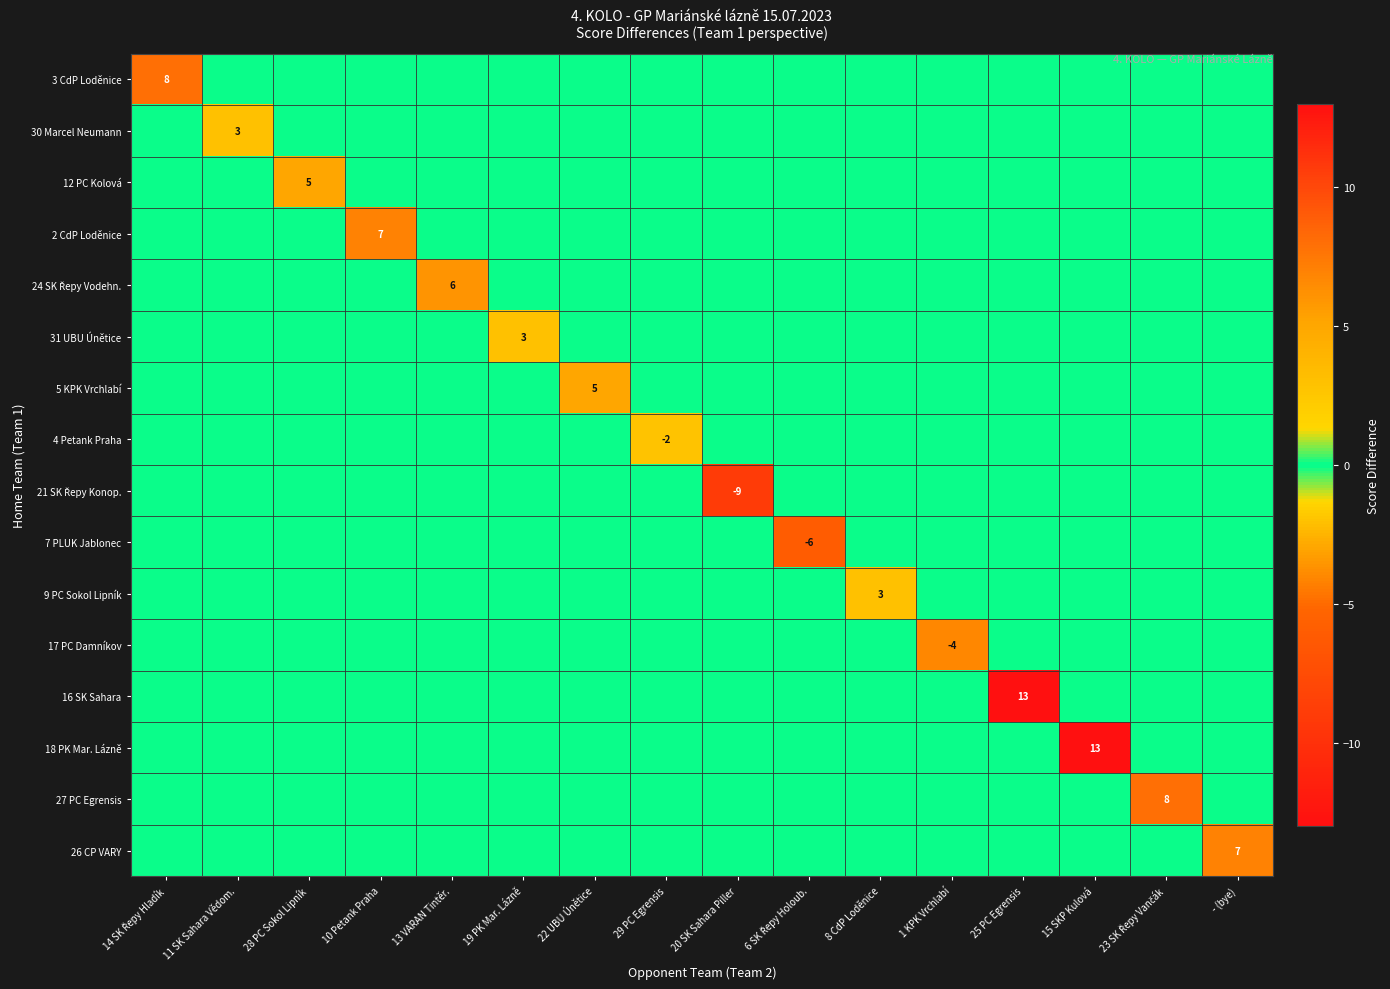

What is the sum of all 12 PC Kolová values?

5